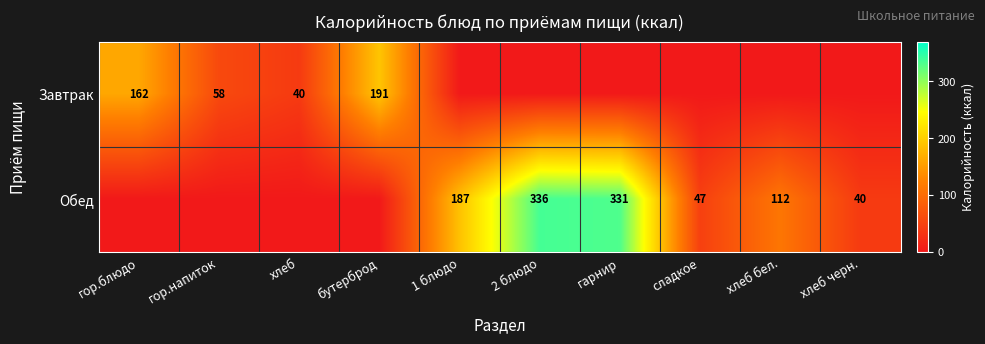

The Завтрак series shows 40 at хлеб. True or false?

True